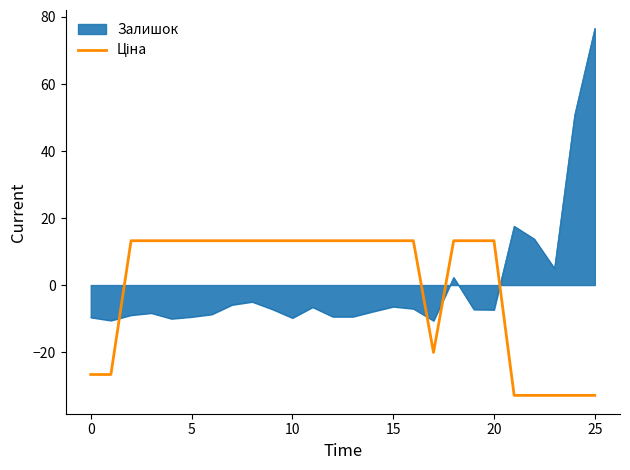

What is the smallest value displayed?

-32.9